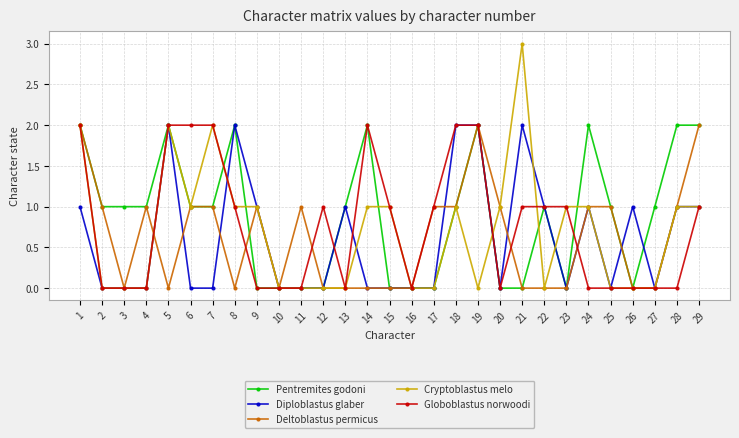

Reading left to right, list all the values displayed in this chart.

Pentremites godoni: 1=2	2=1	3=1	4=1	5=2	6=1	7=1	8=2	9=0	10=0	11=0	12=0	13=1	14=2	15=0	16=0	17=0	18=1	19=2	20=0	21=0	22=1	23=0	24=2	25=1	26=0	27=1	28=2	29=2
Diploblastus glaber: 1=1	2=0	3=0	4=0	5=2	6=0	7=0	8=2	9=1	10=0	11=0	12=0	13=1	14=0	15=0	16=0	17=0	18=2	19=2	20=0	21=2	22=1	23=0	24=1	25=0	26=1	27=0	28=1	29=1
Deltoblastus permicus: 1=2	2=1	3=0	4=1	5=0	6=1	7=1	8=0	9=1	10=0	11=1	12=0	13=0	14=0	15=0	16=0	17=1	18=1	19=2	20=1	21=0	22=0	23=0	24=1	25=1	26=0	27=0	28=1	29=2
Cryptoblastus melo: 1=2	2=0	3=0	4=0	5=2	6=1	7=2	8=1	9=1	10=0	11=0	12=0	13=0	14=1	15=1	16=0	17=0	18=1	19=0	20=1	21=3	22=0	23=1	24=1	25=0	26=0	27=0	28=1	29=1
Globoblastus norwoodi: 1=2	2=0	3=0	4=0	5=2	6=2	7=2	8=1	9=0	10=0	11=0	12=1	13=0	14=2	15=1	16=0	17=1	18=2	19=2	20=0	21=1	22=1	23=1	24=0	25=0	26=0	27=0	28=0	29=1